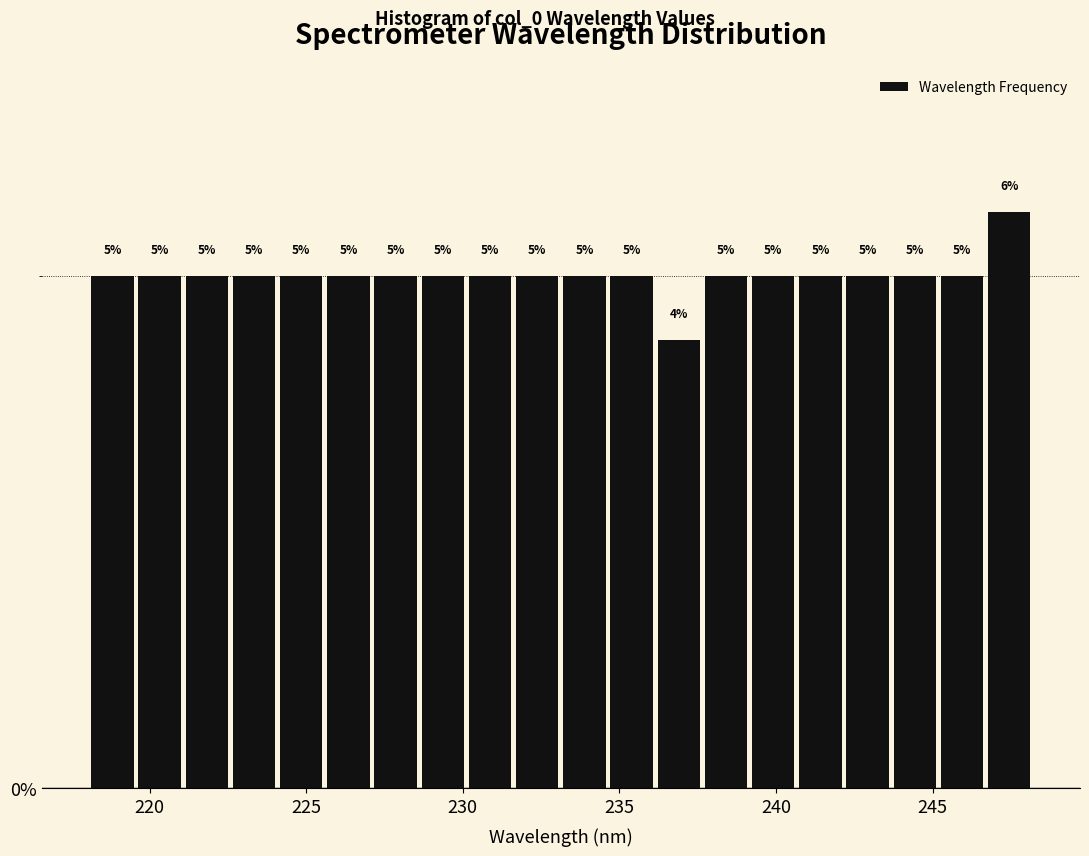

Read against the x-axis, roughly where is the centre of the tallest bar?

247.5